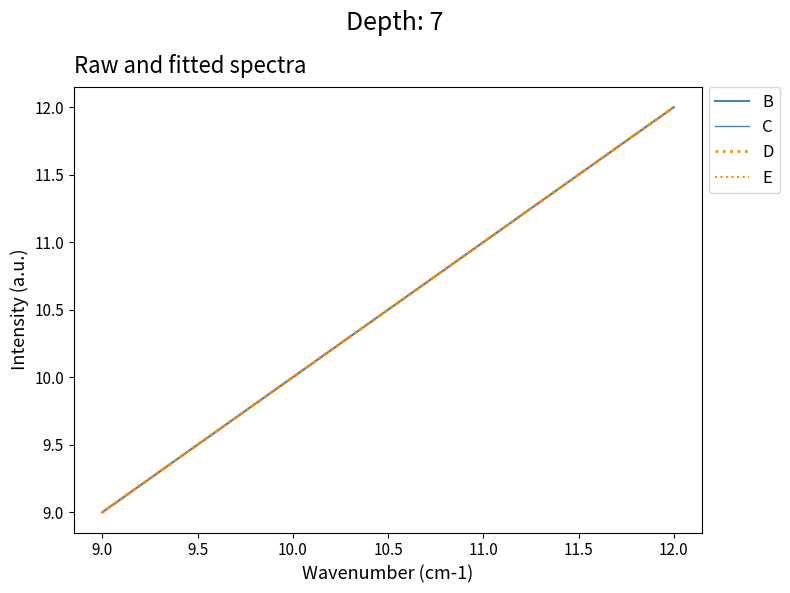

Does the chart have visible grid lines?

No